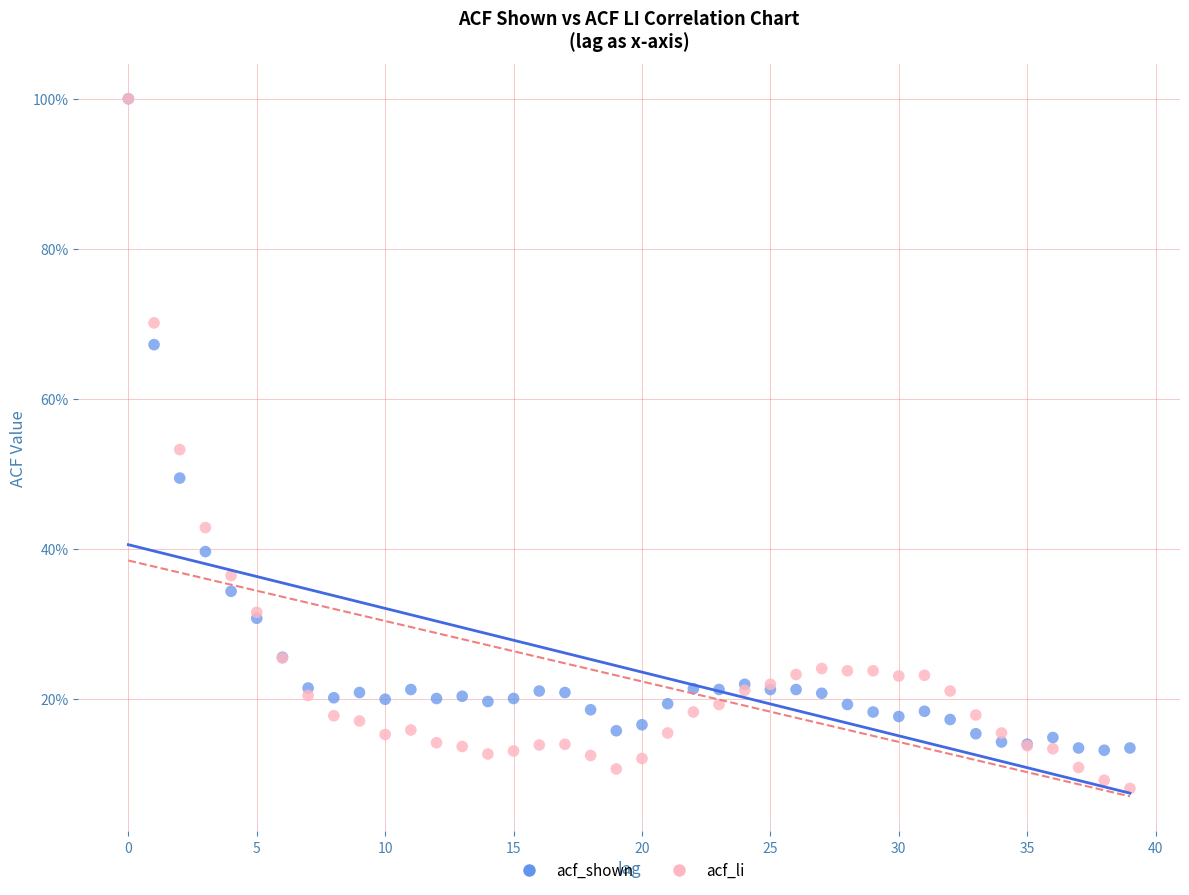

What are all the series names shown in the legend?

acf_shown, acf_li